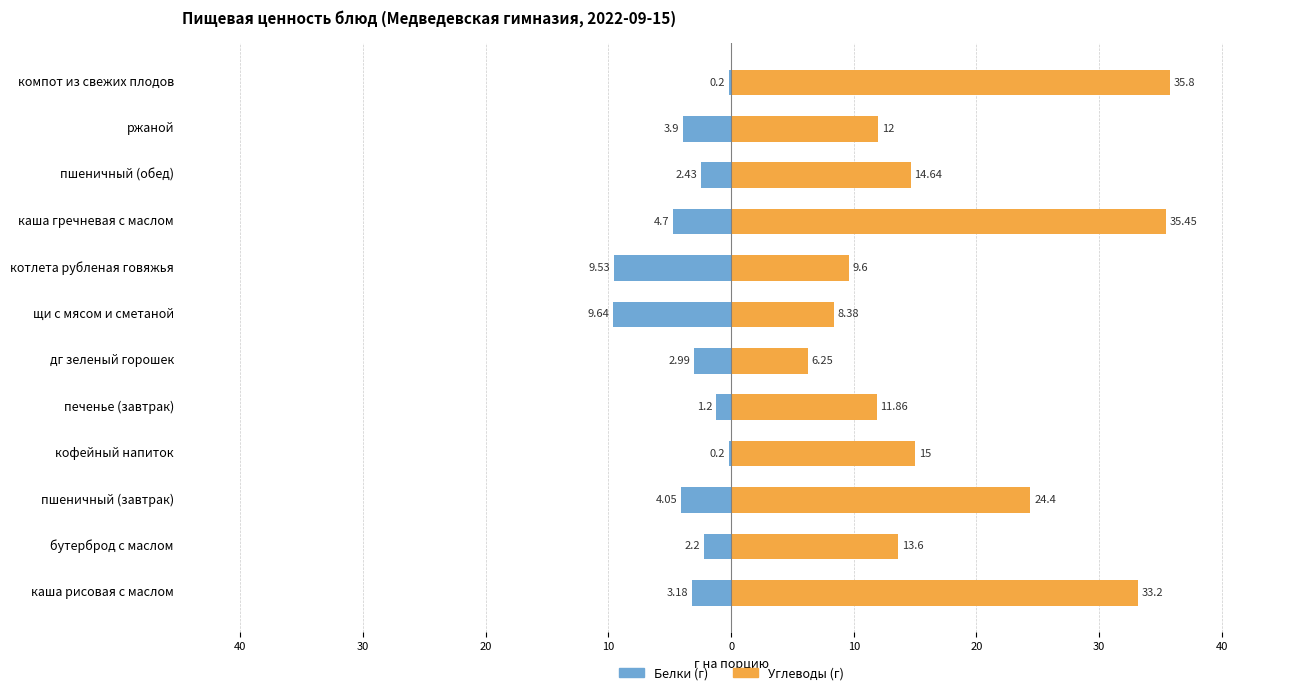

Reading left to right, what are all the values shown in this chart?

Белки: -3.2	-2.2	-4.0	-0.2	-1.2	-3.0	-9.6	-9.5	-4.7	-2.4	-3.9	-0.2
Углеводы: 33.2	13.6	24.4	15.0	11.9	6.2	8.4	9.6	35.5	14.6	12.0	35.8